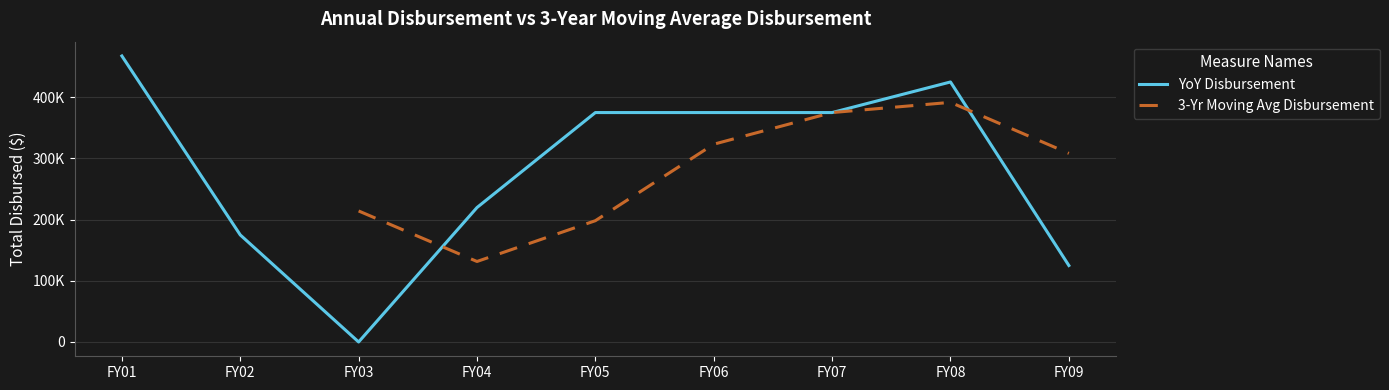

How many values in the YoY Disbursement series exceed 375000?

2